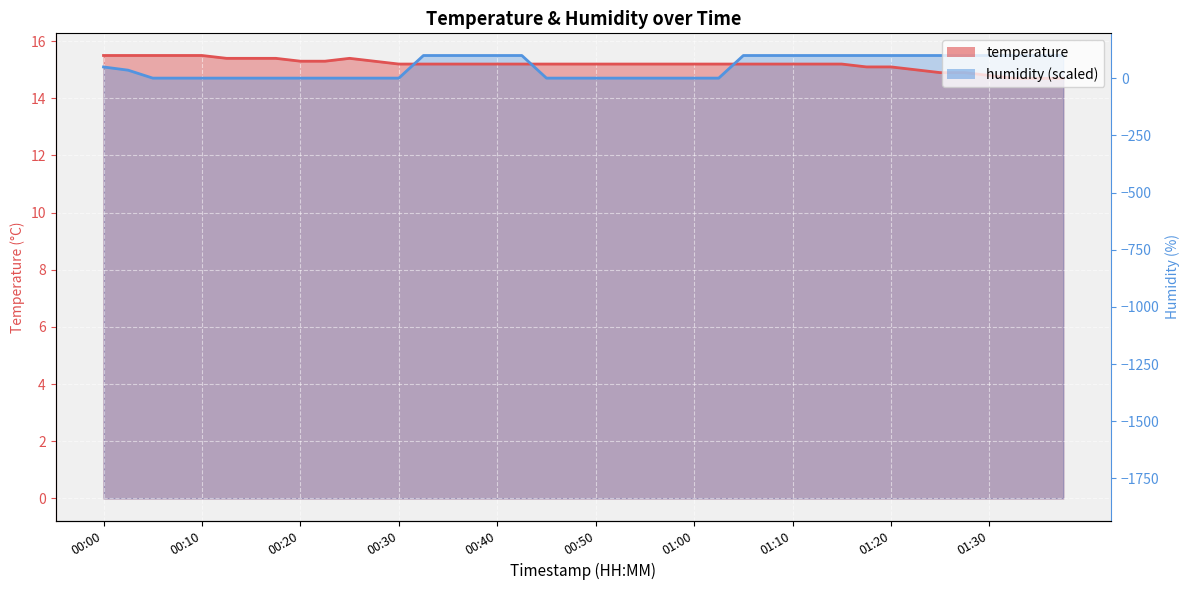

True or false: humidity has more than 1 interior local peaks.

False